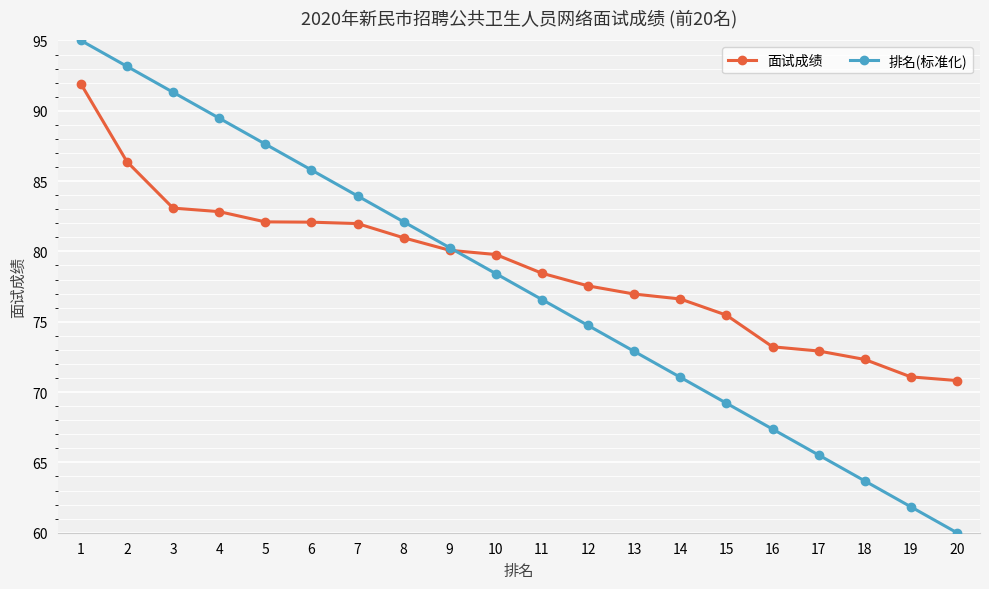

At which category does the chart reach its peak across all series?

1